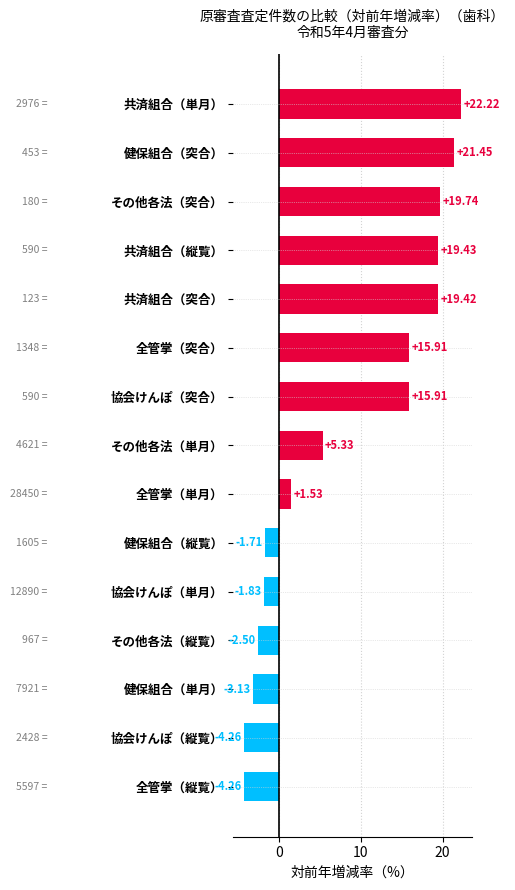

How many values are above zero?

9